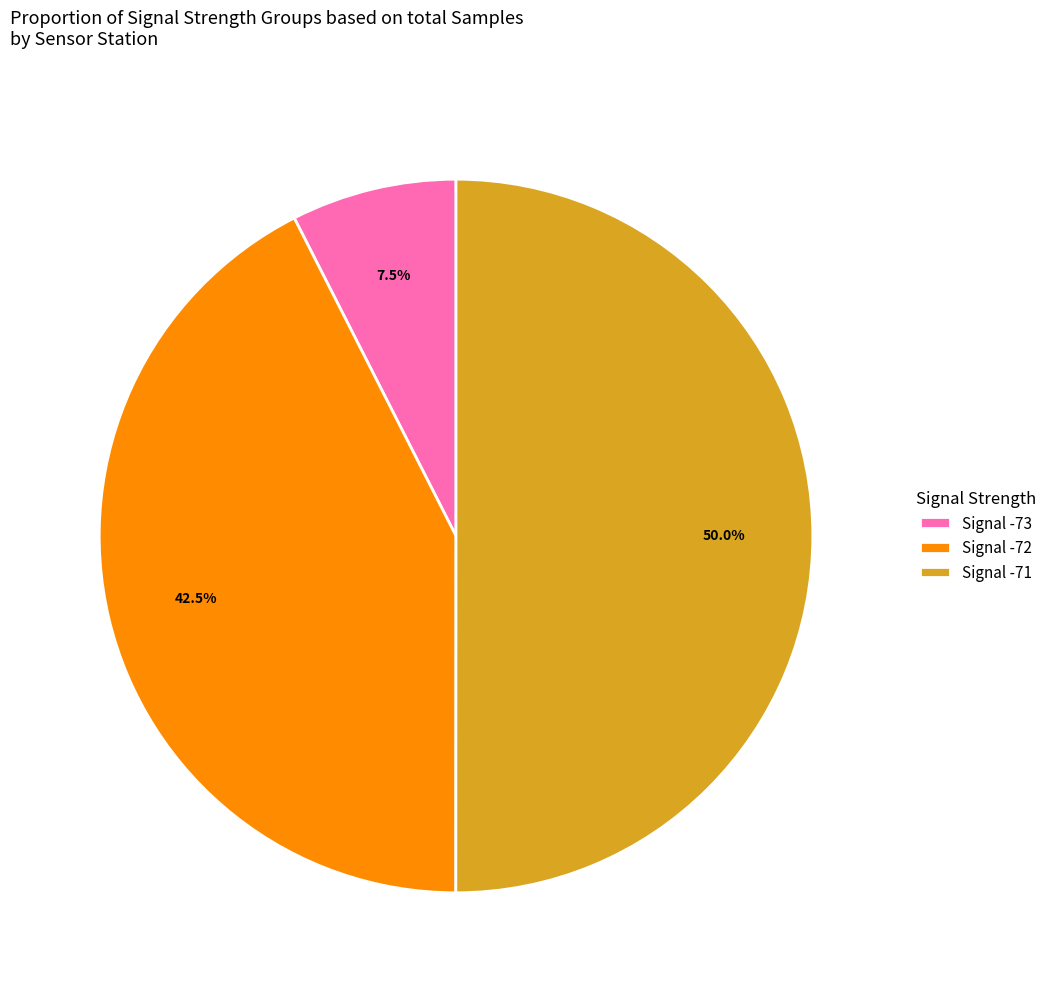

Which has a higher value, Signal -72 or Signal -71?

Signal -71